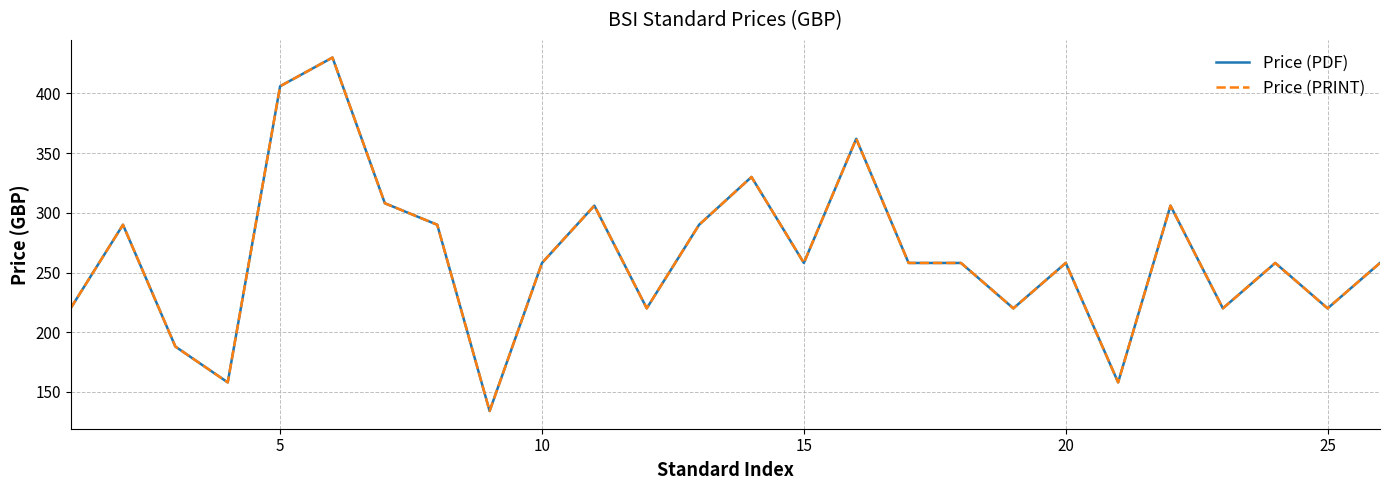

Is this an area chart (filled region under the line)?

No